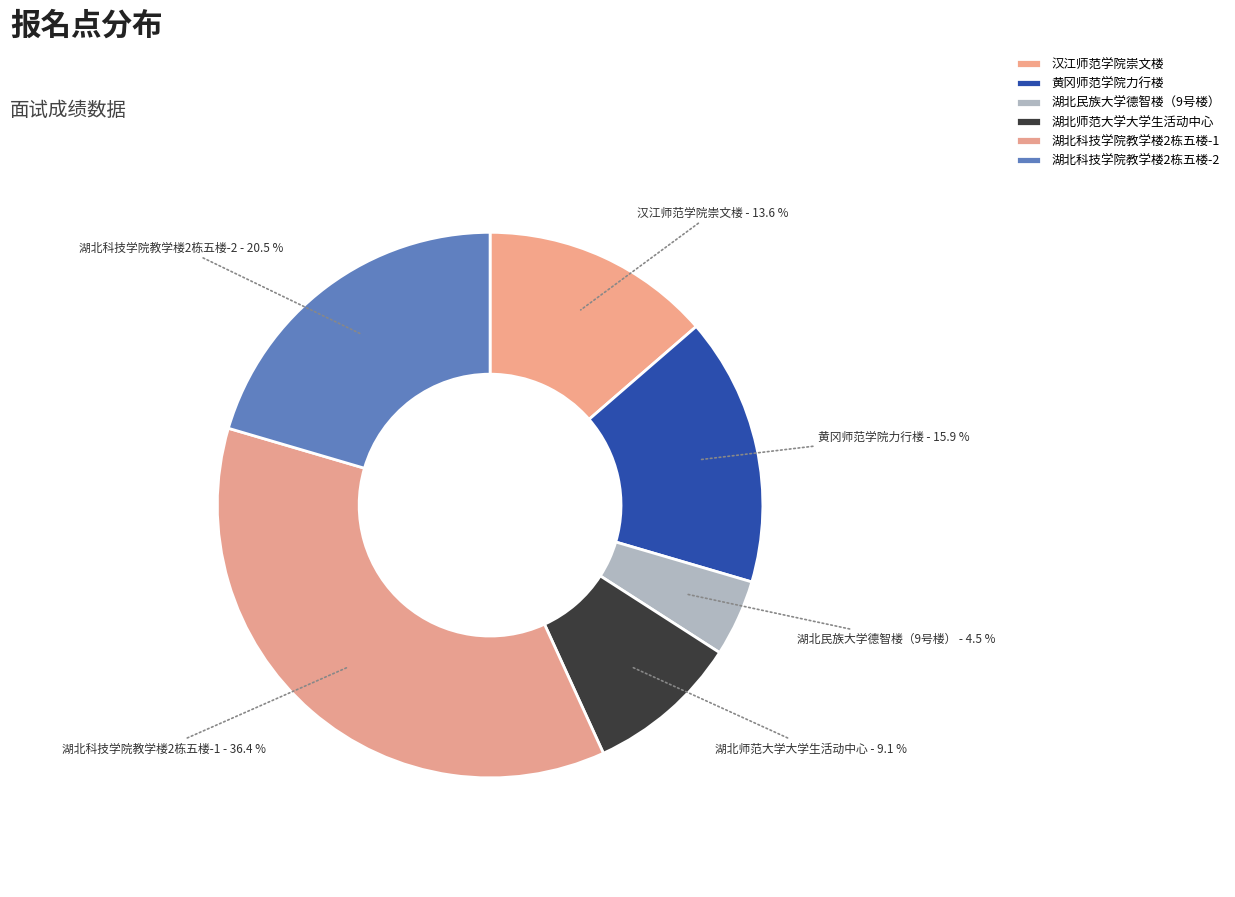

Count the number of slices in the pie.

6